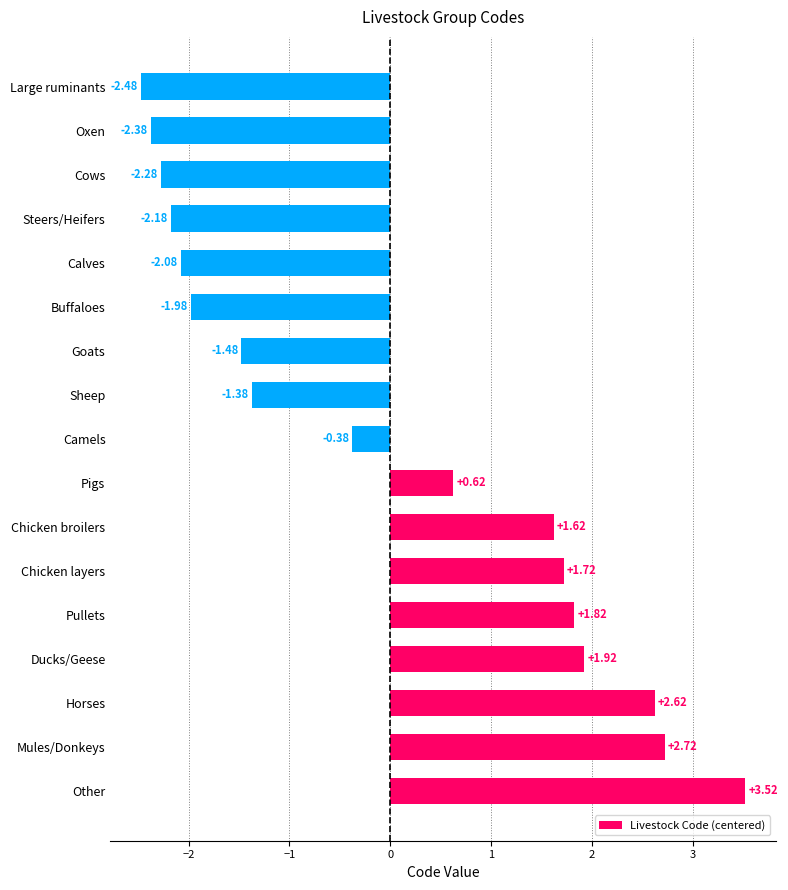

Rank the categories by value from lowest to highest.

Large ruminants, Oxen, Cows, Steers/Heifers, Calves, Buffaloes, Goats, Sheep, Camels, Pigs, Chicken broilers, Chicken layers, Pullets, Ducks/Geese, Horses, Mules/Donkeys, Other